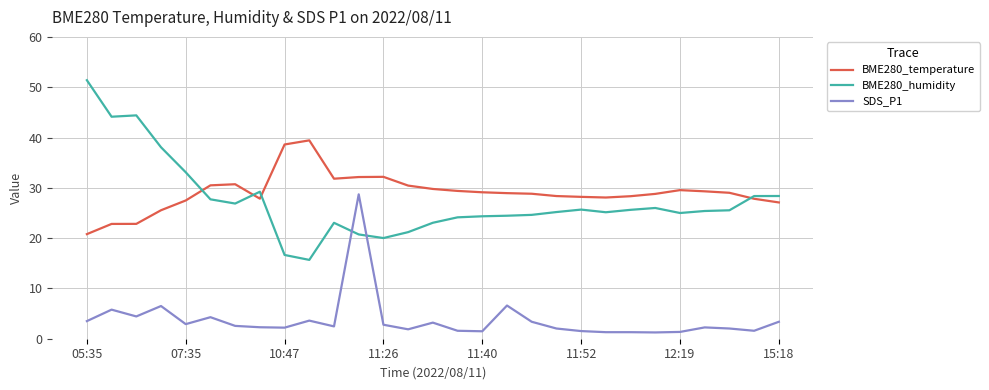

What are all the series names shown in the legend?

BME280_temperature, BME280_humidity, SDS_P1